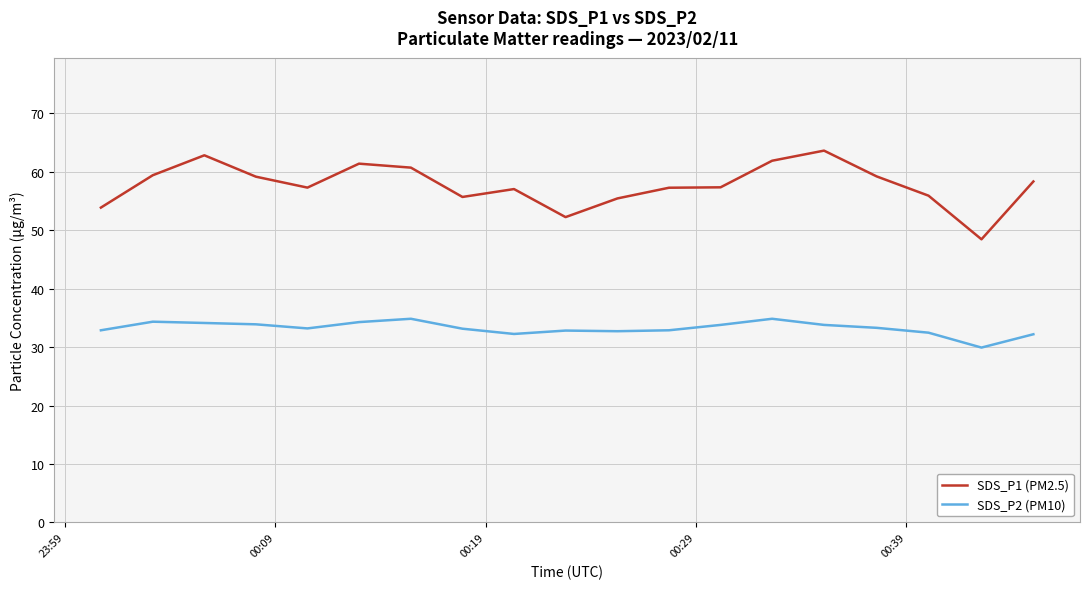

True or false: SDS_P1 (PM2.5) and SDS_P2 (PM10) cross at least once.

False